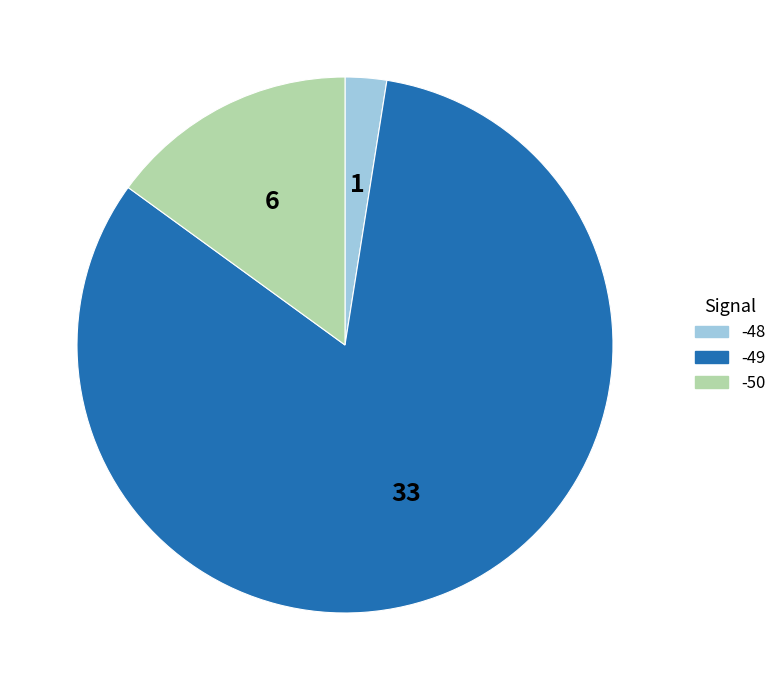

How many segments does this pie chart have?

3